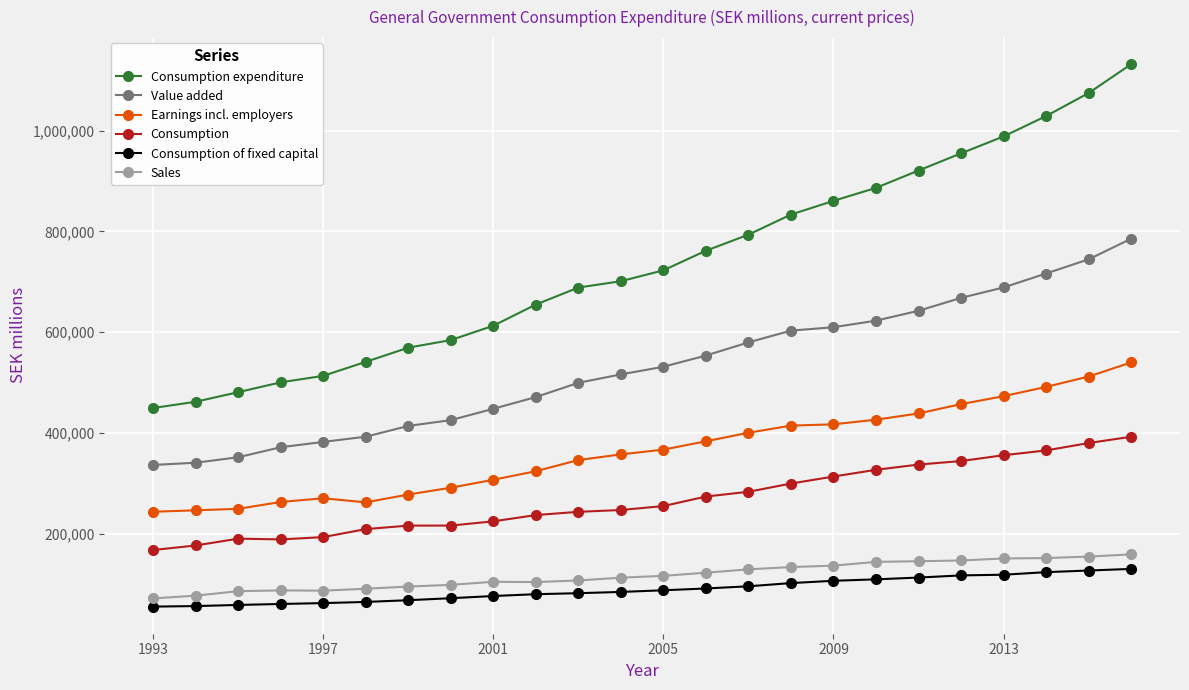

What is the value of the Value added point at the 12th from the left?

515960.0